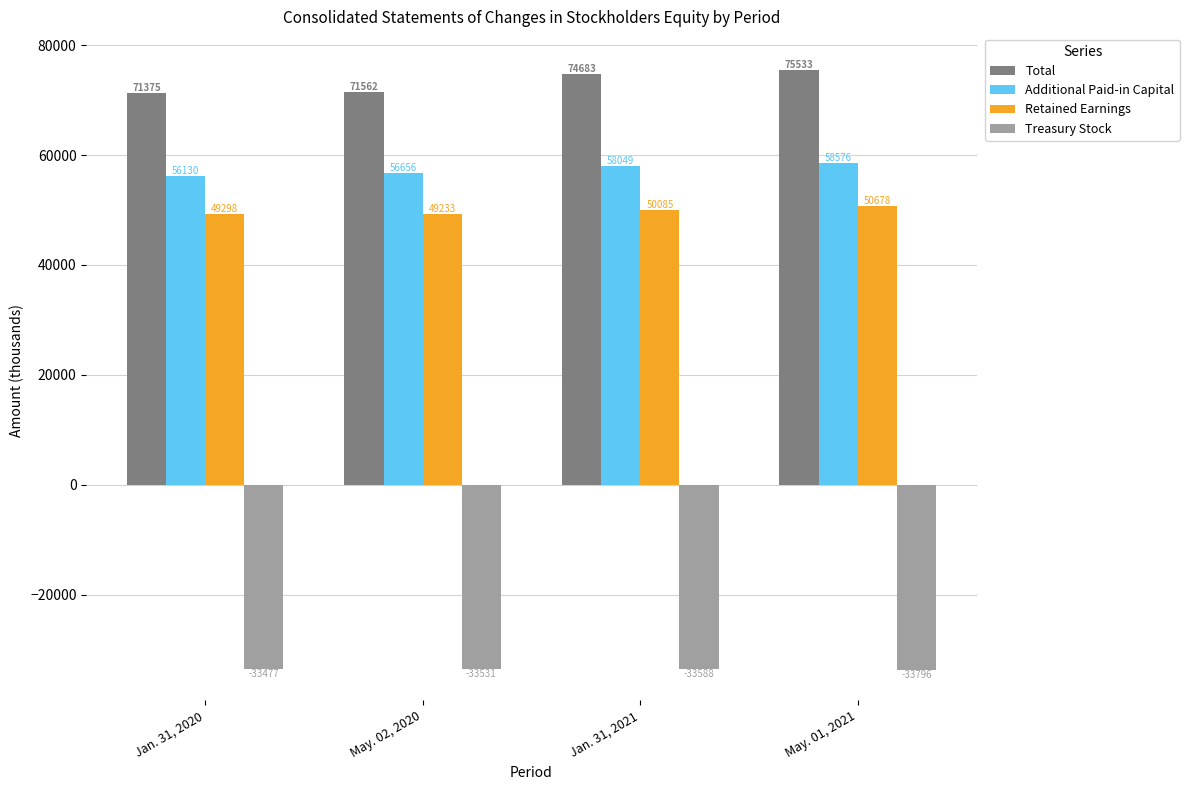

Is the value of Total at Jan. 31, 2021 greater than the value of Treasury Stock at Jan. 31, 2020?

Yes